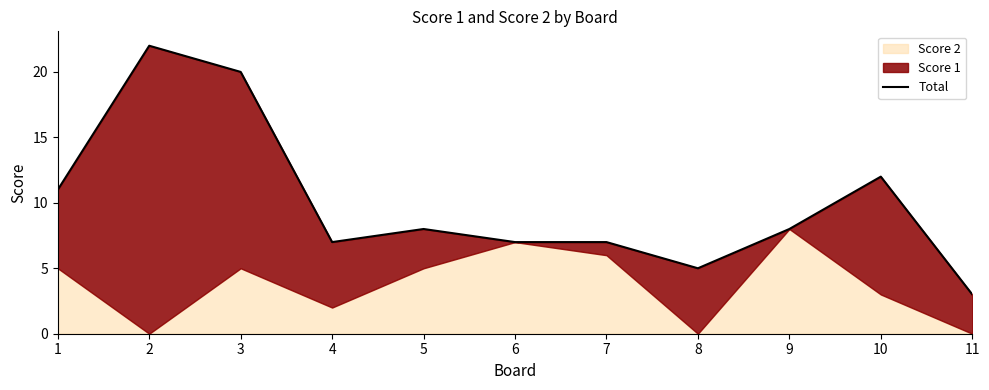

Reading left to right, list all the values displayed in this chart.

1=11	2=22	3=20	4=7	5=8	6=7	7=7	8=5	9=8	10=12	11=3